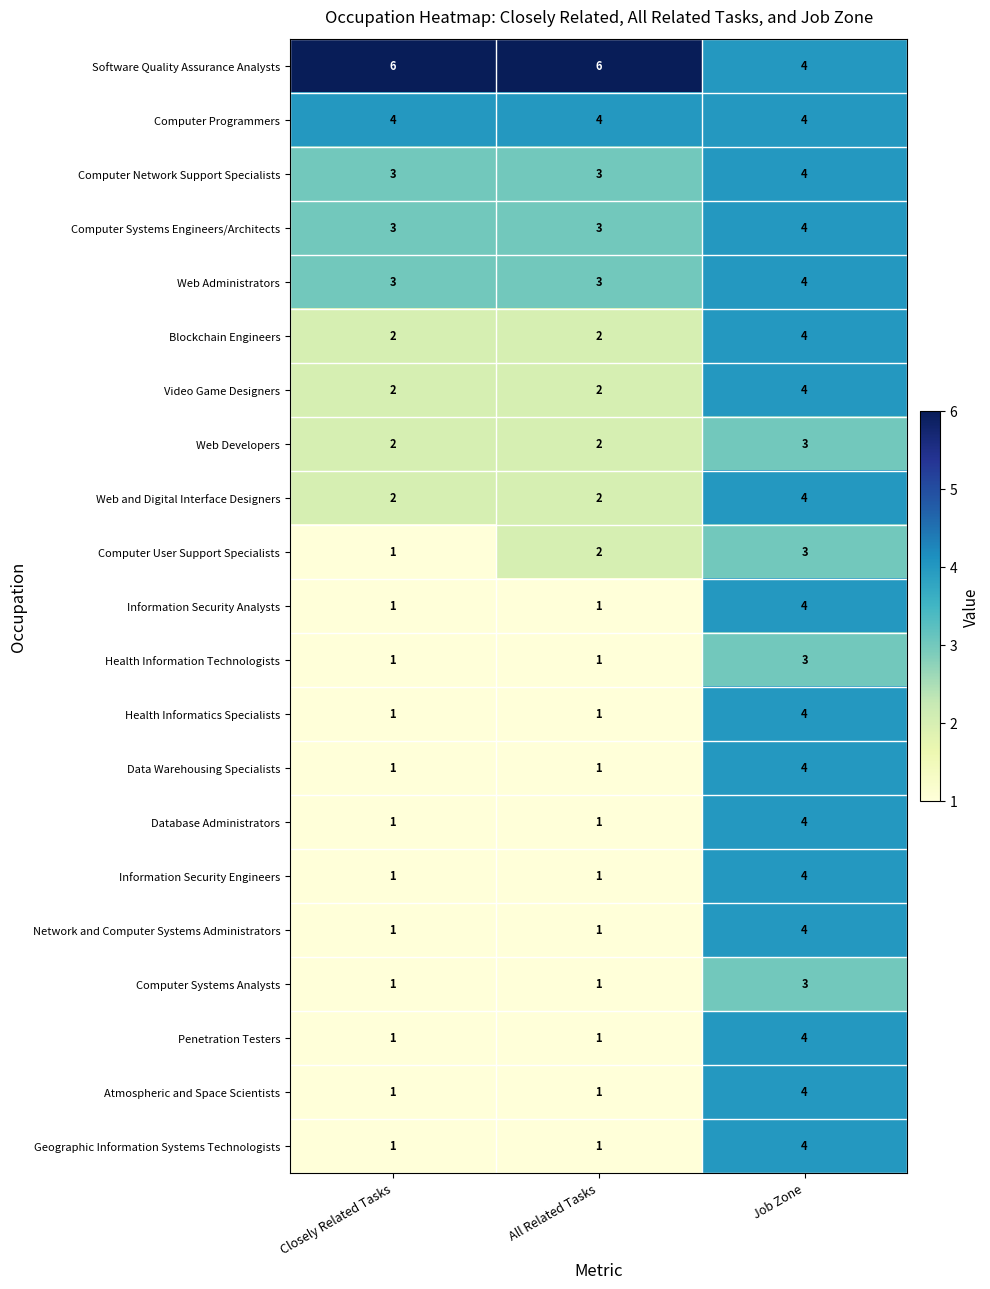

How many Software Quality Assurance Analysts values are between 4 and 6?

3